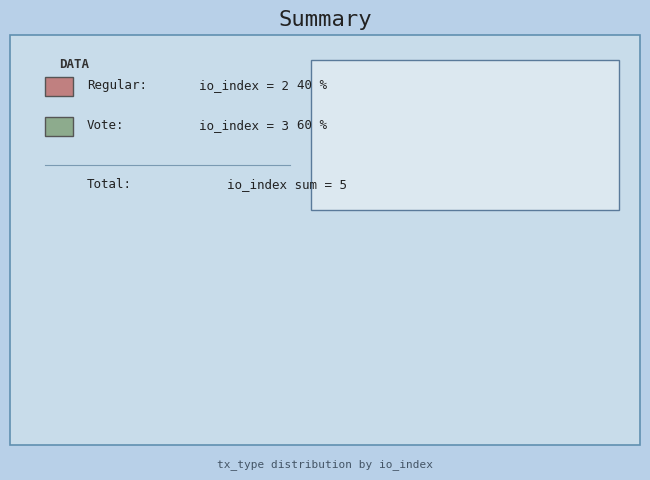

Does any single category account for the majority?

Yes